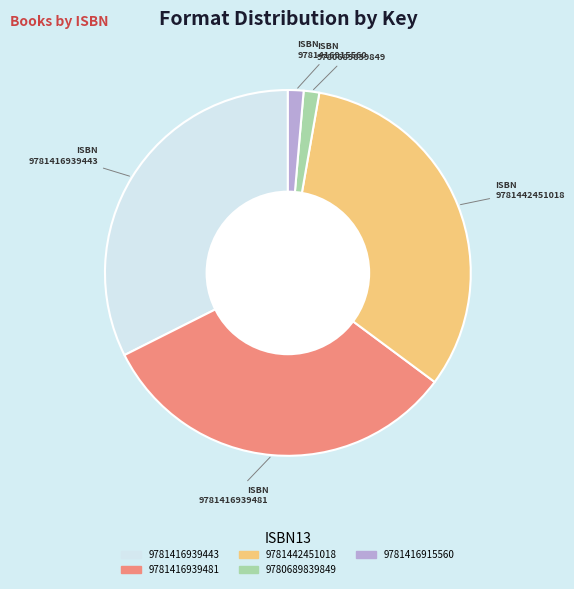

True or false: 9780689839849 accounts for 1% of the total.

True